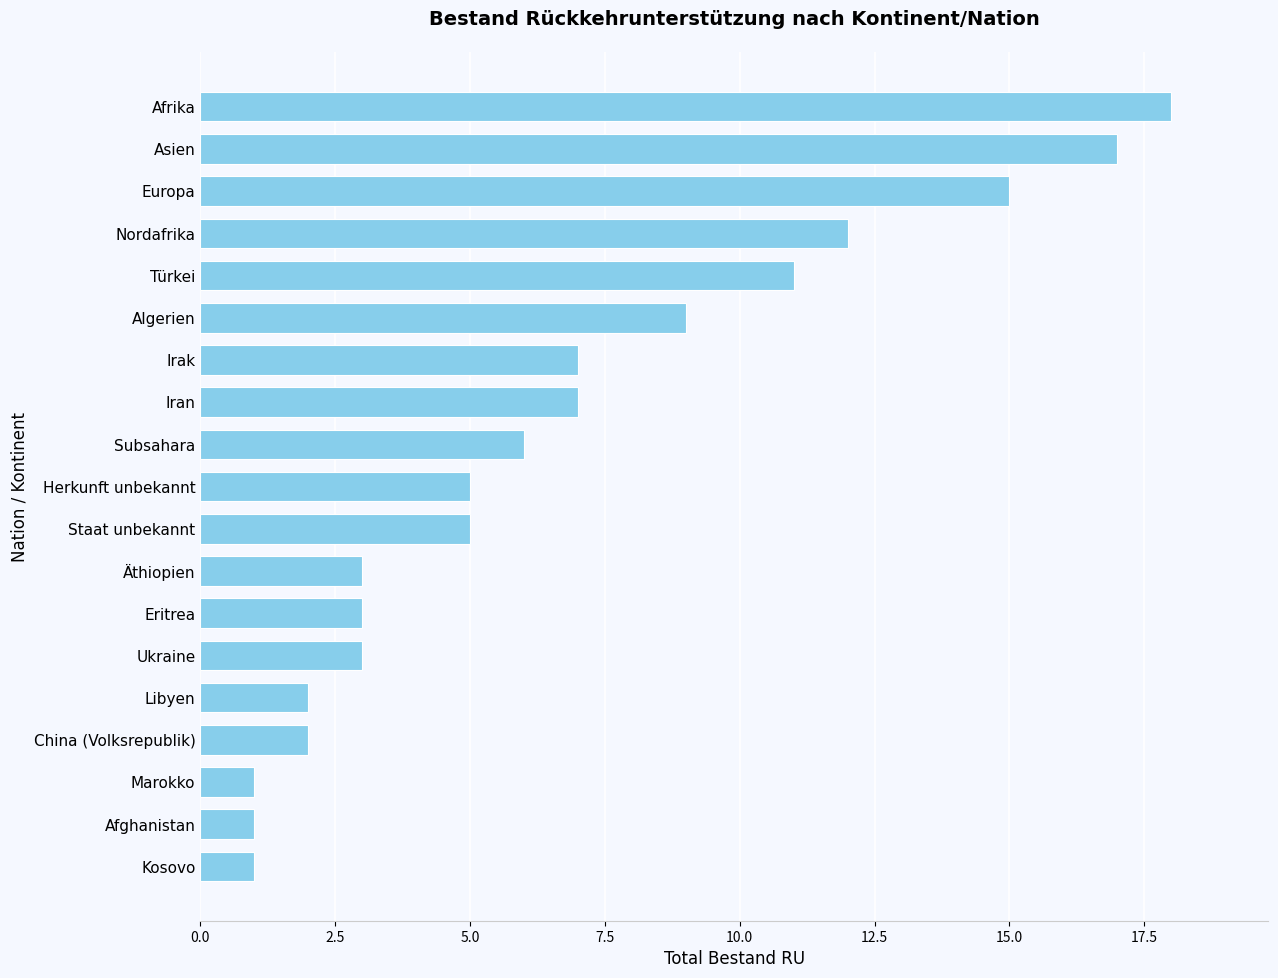

What position from the top is Nordafrika?

4